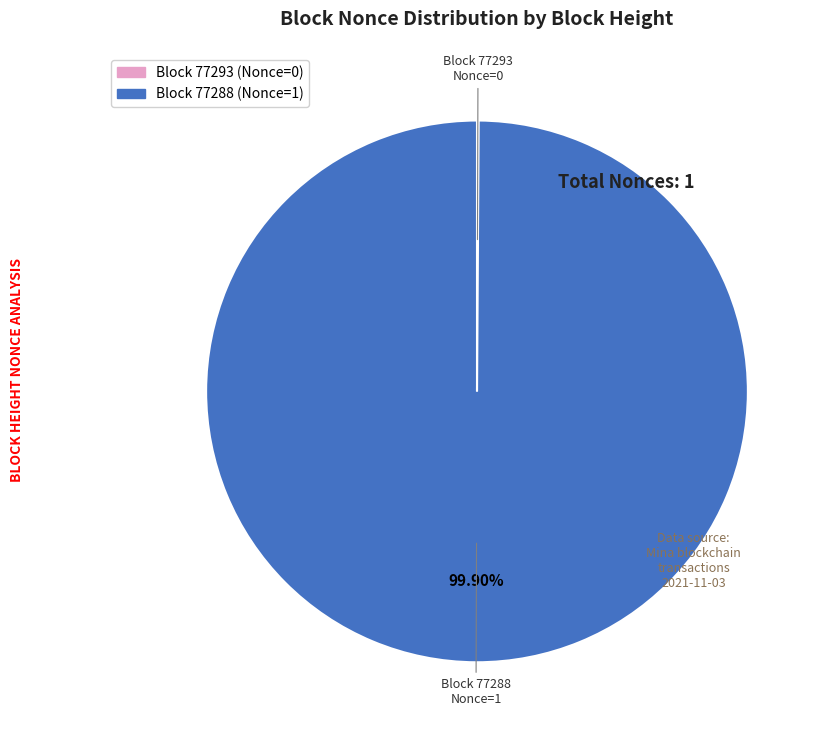

Does any single category account for the majority?

Yes